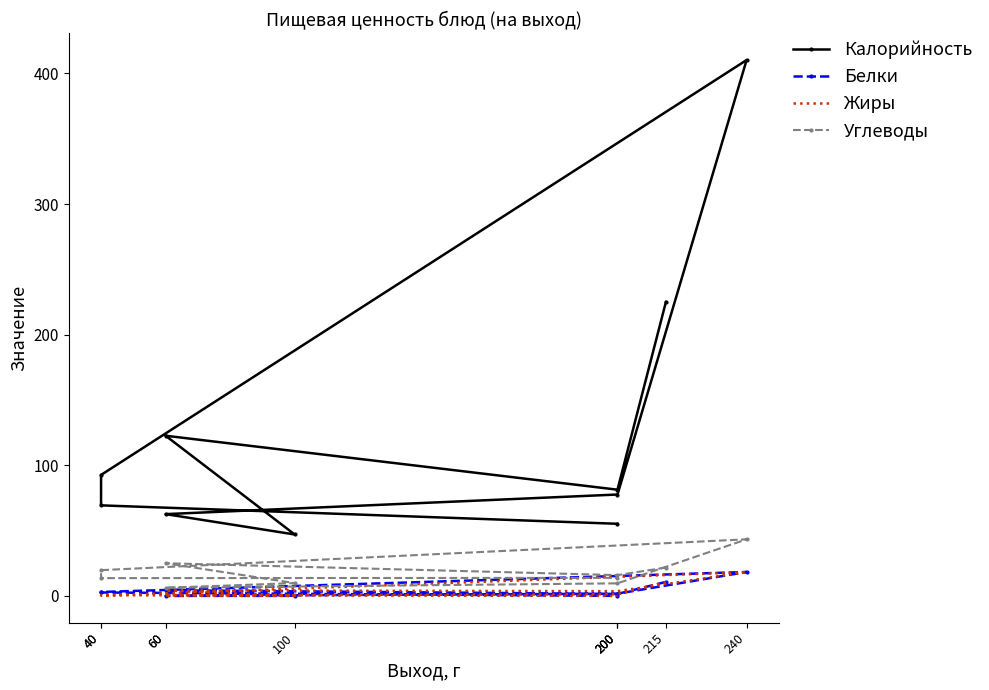

Where is Жиры nearest to the value 9?

215